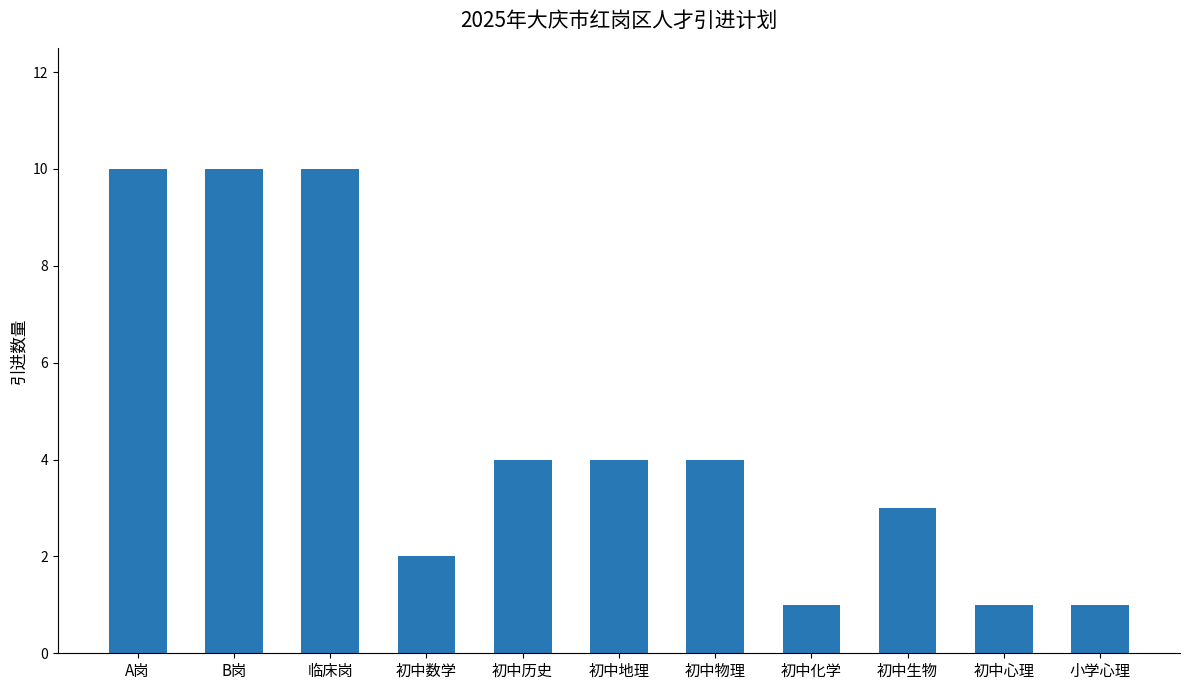

What is the average value?

5